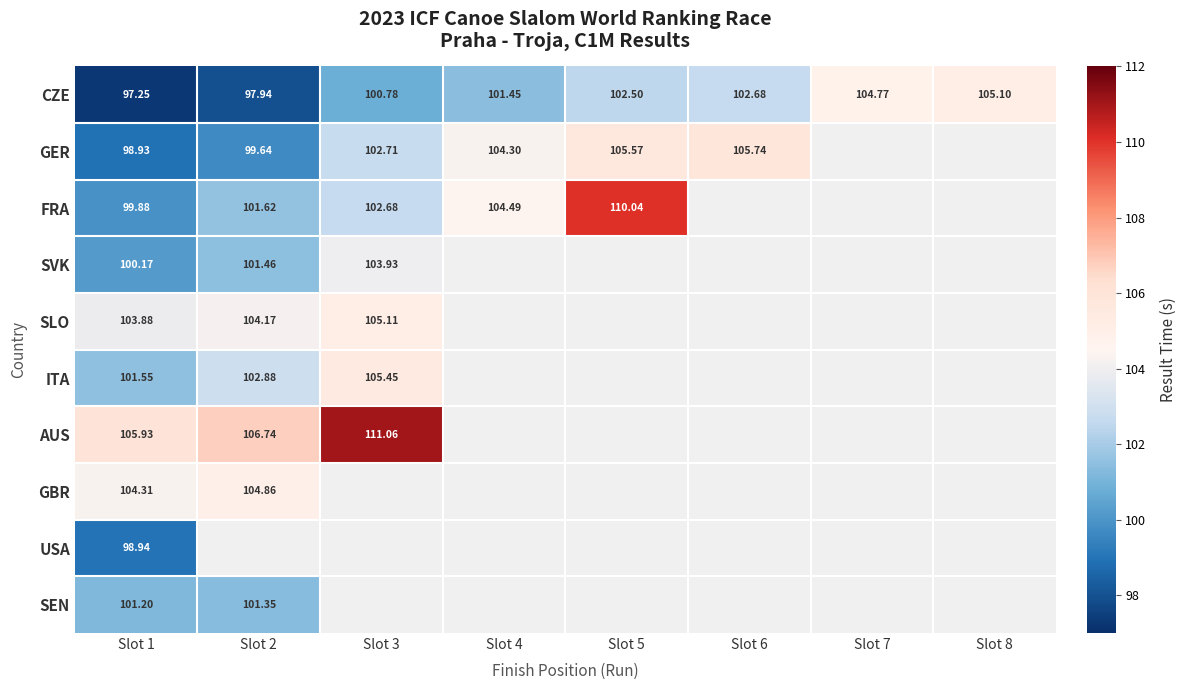

What is the difference between the maximum and minimum values in the ITA series?

3.9